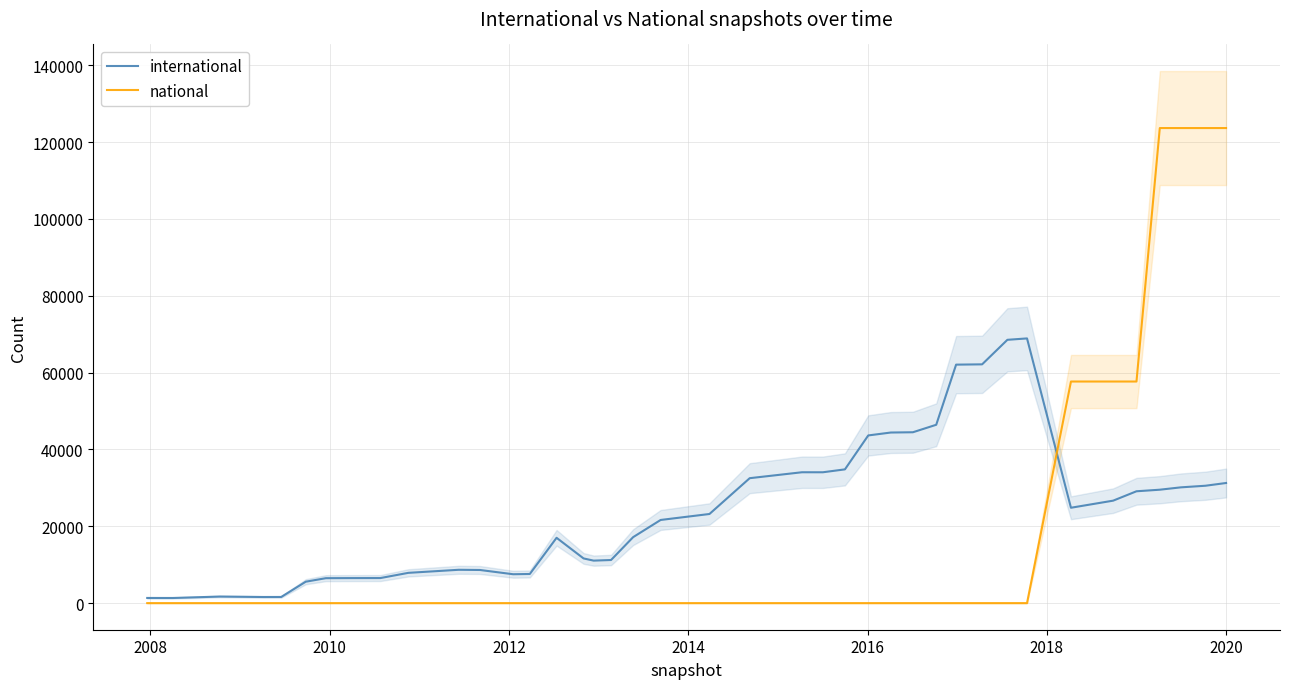

What is the maximum value for international?

68889